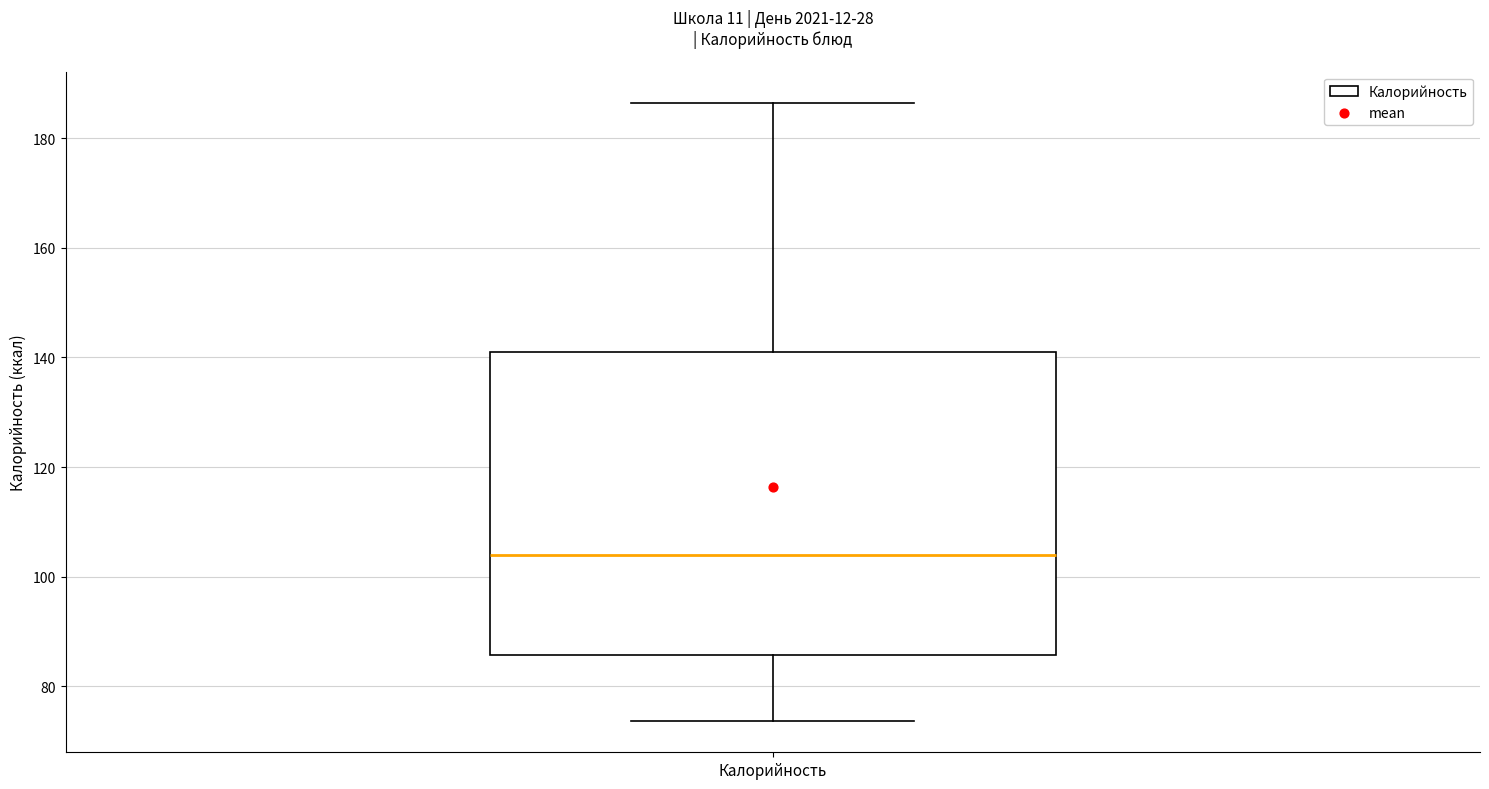

Read this box plot against the y-axis: the position of the median line, the range covered by the box, and the ends of both whiskers. The values are not printed on the chart, so give them approximately, as read against the axis.

median 104, box 86 to 140, whiskers 74 to 186